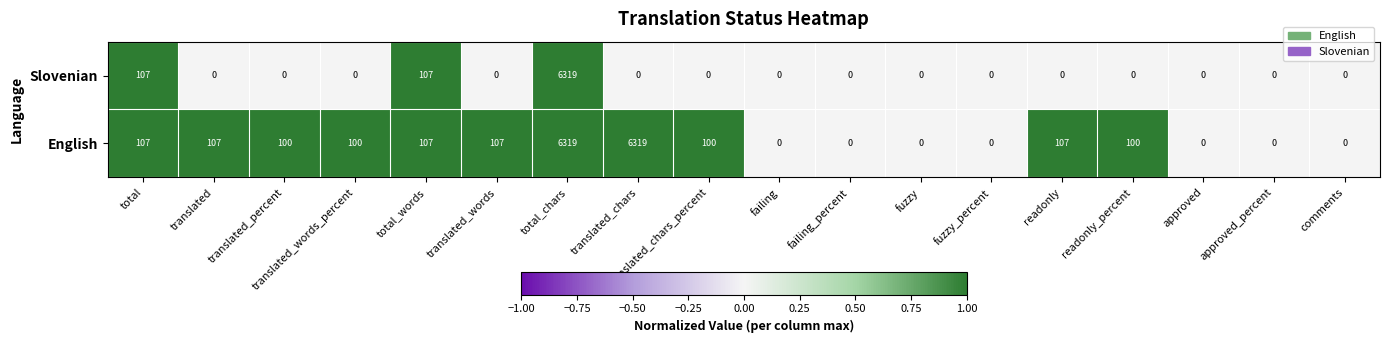

Which series changed the most between total_words and translated_words?

Slovenian